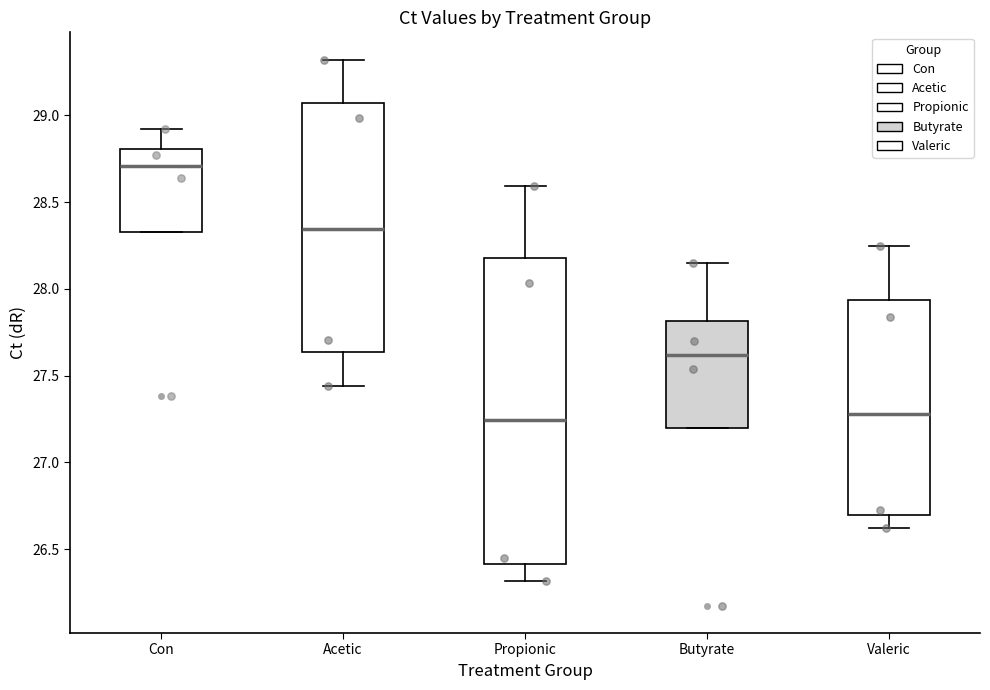

Reading left to right, transcribe this box plot: for each box, give where its median line is, the range the box spans, and where its two whiskers end, as read against the y-axis. The values are not printed on the chart, so give them approximately, as read against the axis.

Con: median 28.70, box 28.35 to 28.80, whiskers 28.35 to 28.90
Acetic: median 28.35, box 27.65 to 29.05, whiskers 27.45 to 29.30
Propionic: median 27.25, box 26.40 to 28.20, whiskers 26.30 to 28.60
Butyrate: median 27.60, box 27.20 to 27.80, whiskers 27.20 to 28.15
Valeric: median 27.30, box 26.70 to 27.95, whiskers 26.60 to 28.25